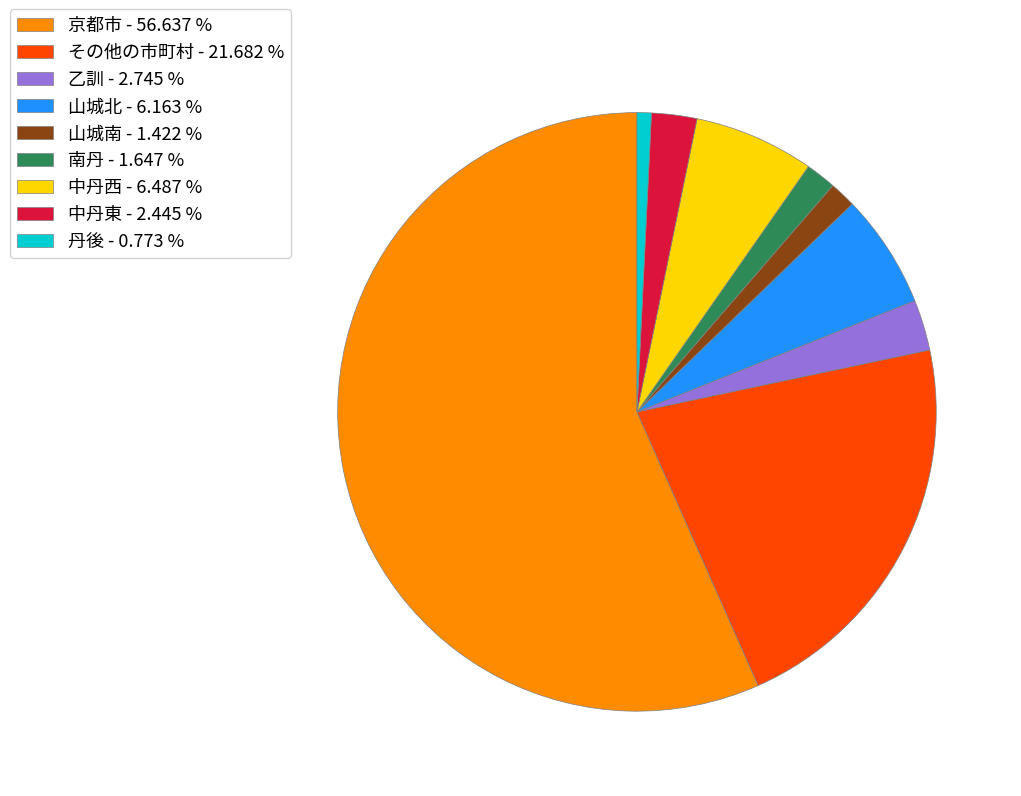

Does 京都市 - 56.637 % account for over 50% of the chart?

Yes